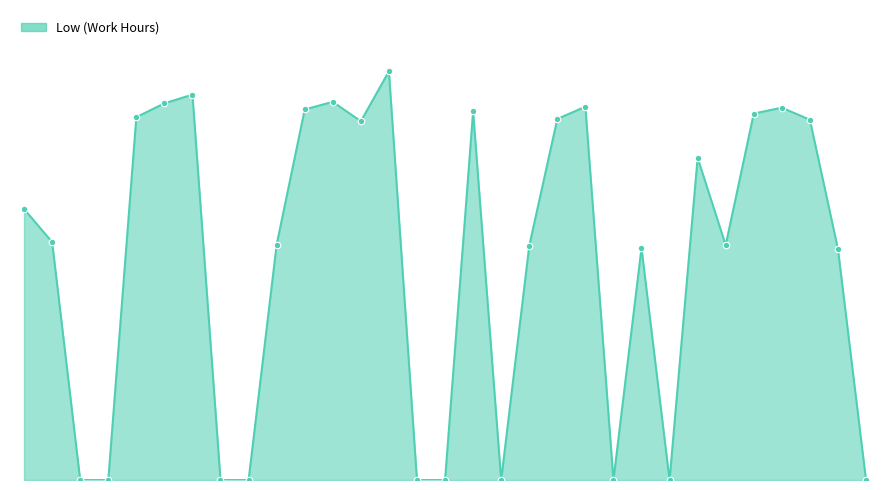

Is this an area chart (filled region under the line)?

Yes